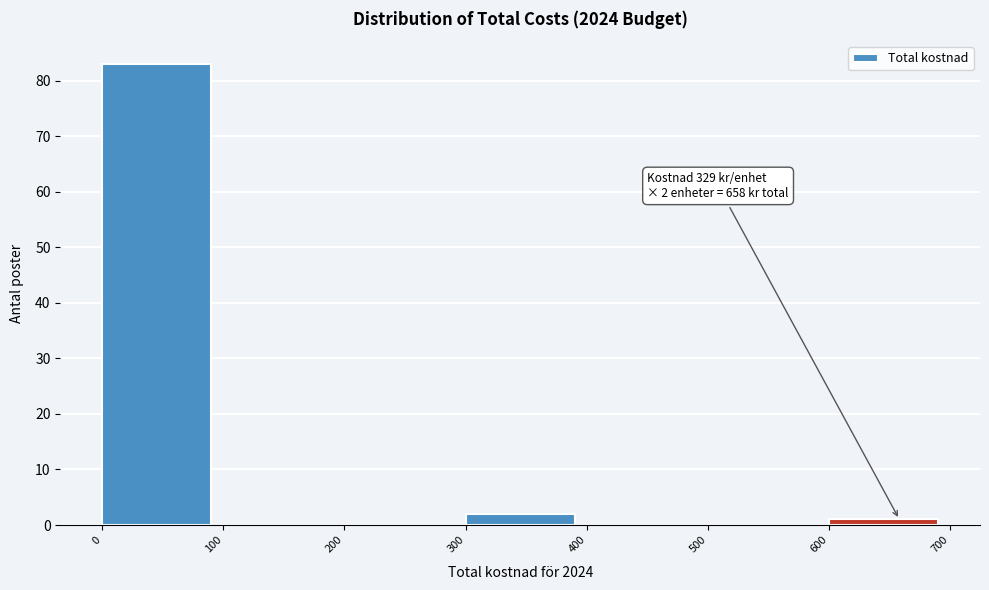

Over which range of the x-axis is the bar tallest?

0 to 100